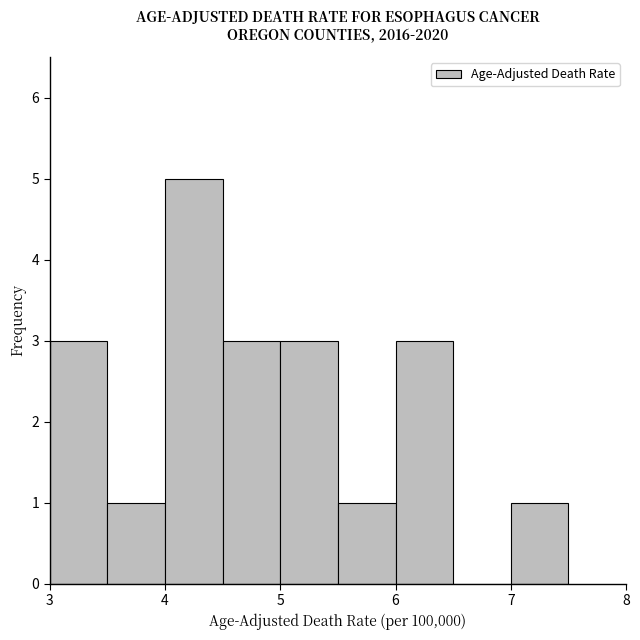

Reading left to right, list every bar in this chart as the range it spans on the x-axis followed by its height. The values are not printed on the chart, so give them approximately, as read against the axis.

3.0 to 3.5: 3
3.5 to 4.0: 1
4.0 to 4.5: 5
4.5 to 5.0: 3
5.0 to 5.5: 3
5.5 to 6.0: 1
6.0 to 6.5: 3
6.5 to 7.0: 0
7.0 to 7.5: 1